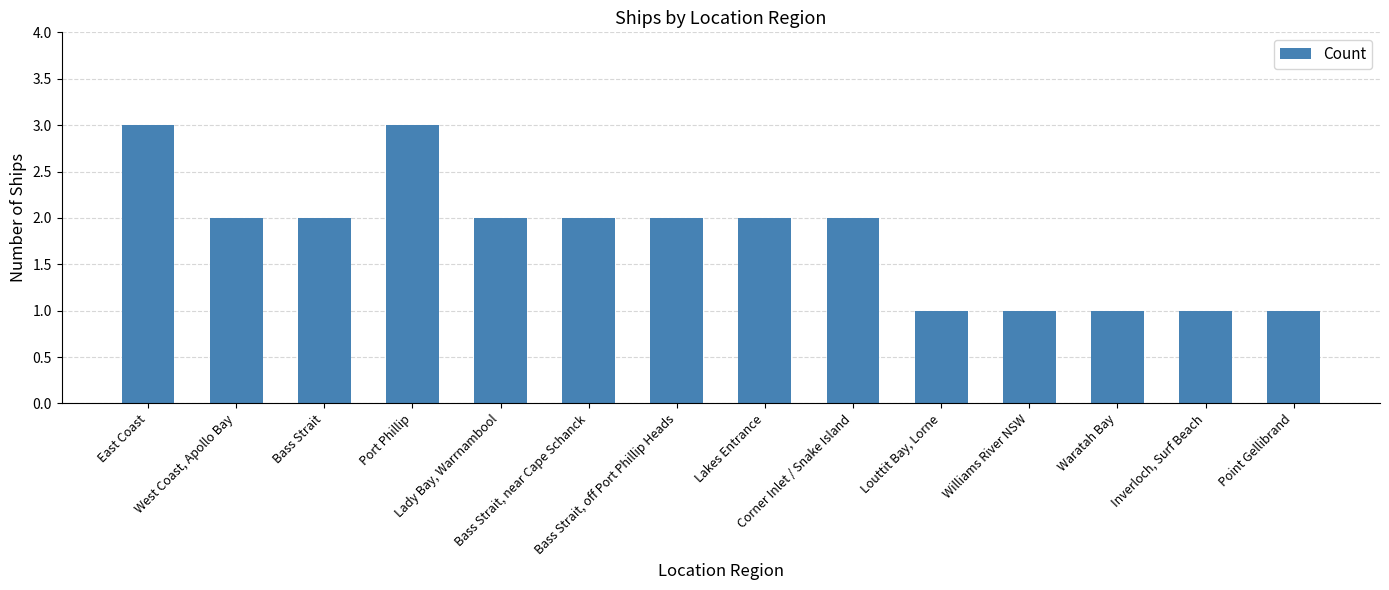

What is the difference between the second highest and second lowest values?

2